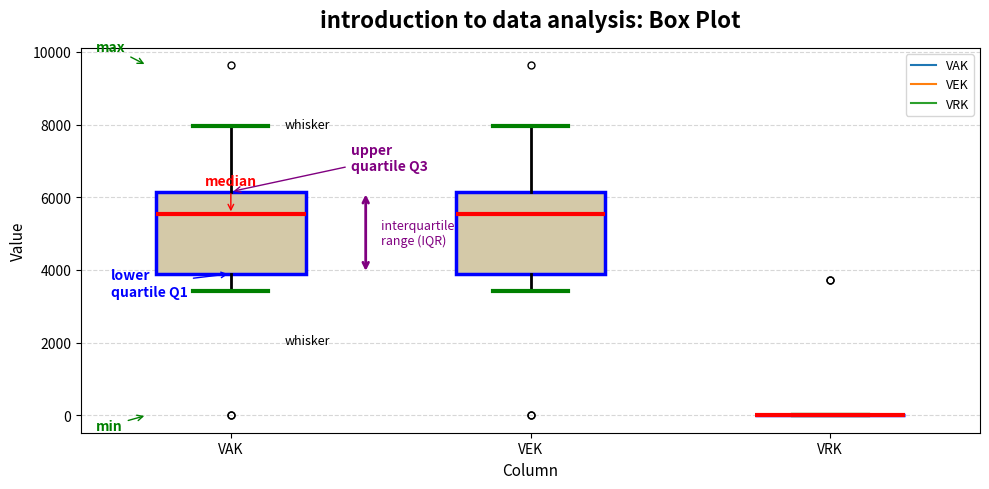

Reading left to right, read every box against the y-axis: the position of its median line, the range the box covers, and the ends of its whiskers. The values are not printed on the chart, so give them approximately, as read against the axis.

VAK: median 5600, box 3800 to 6200, whiskers 3400 to 8000
VEK: median 5600, box 3800 to 6200, whiskers 3400 to 8000
VRK: box collapsed to a line at 0, whiskers 0 to 0